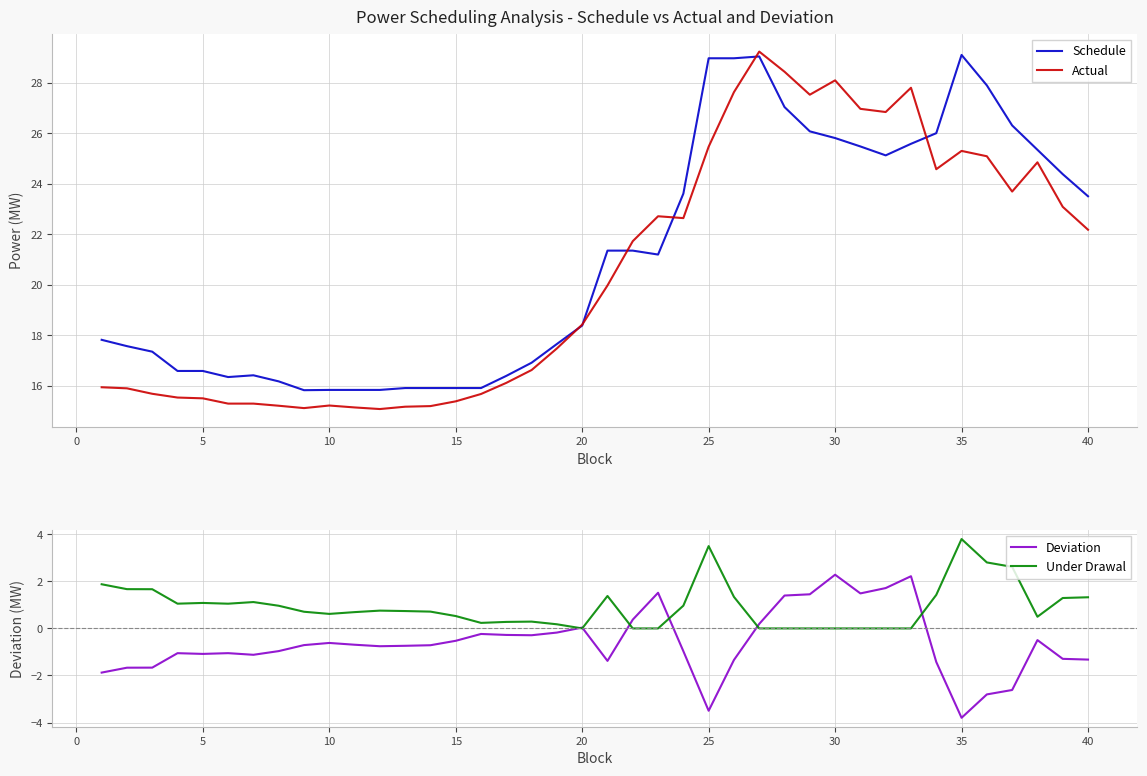

The value of Actual at 30 is 28.1. True or false?

True